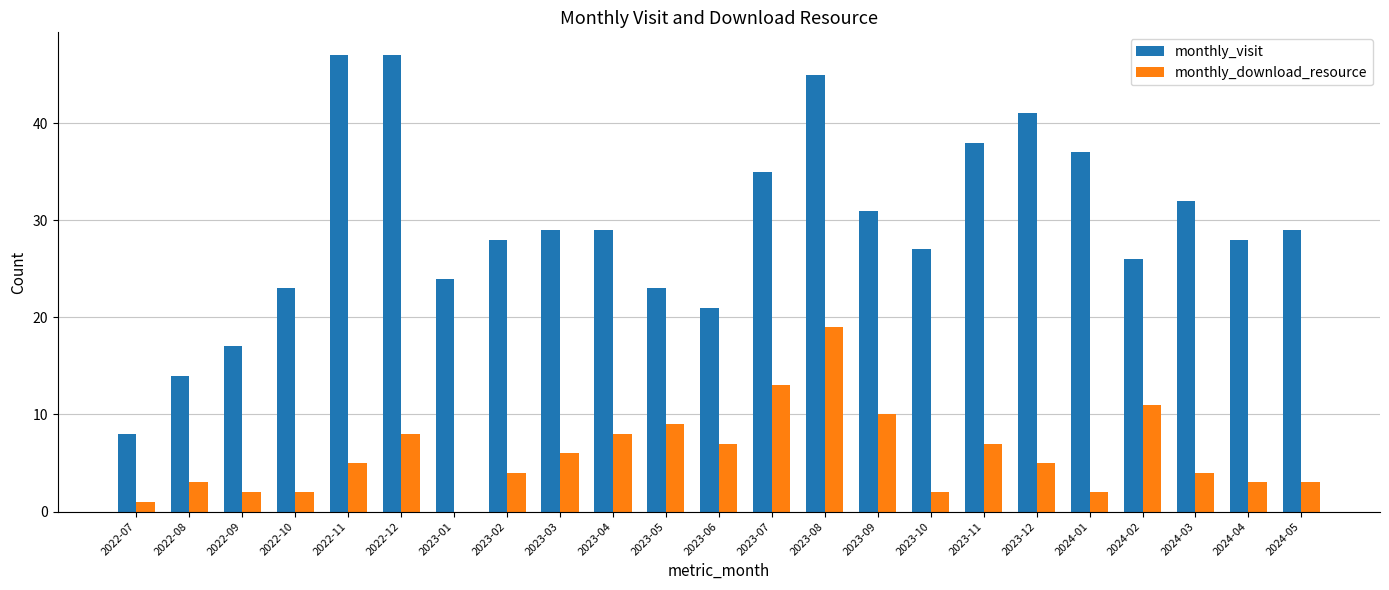

Which category has the highest value in the monthly_download_resource series?

2023-08